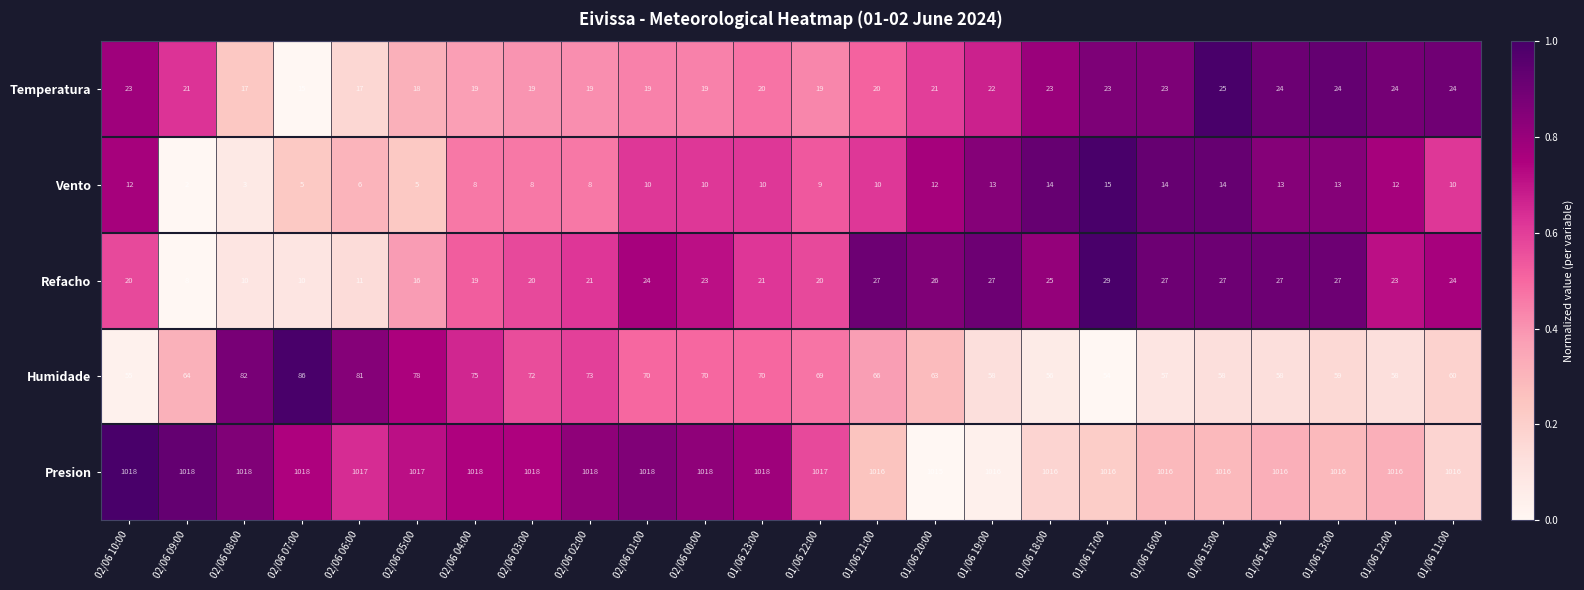

The Vento series shows 10 at 02/06 00:00. True or false?

True